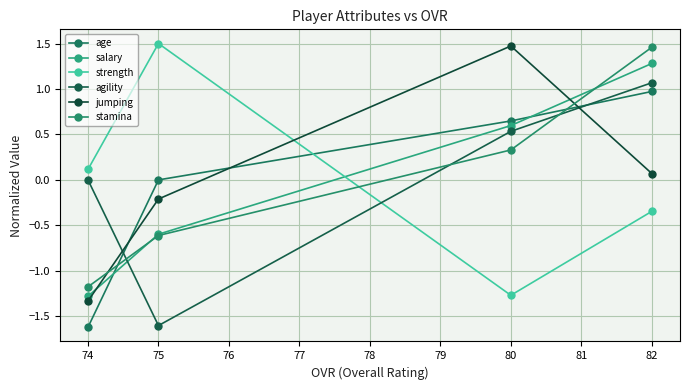

Is it true that age equals 1.1 at 74?

False